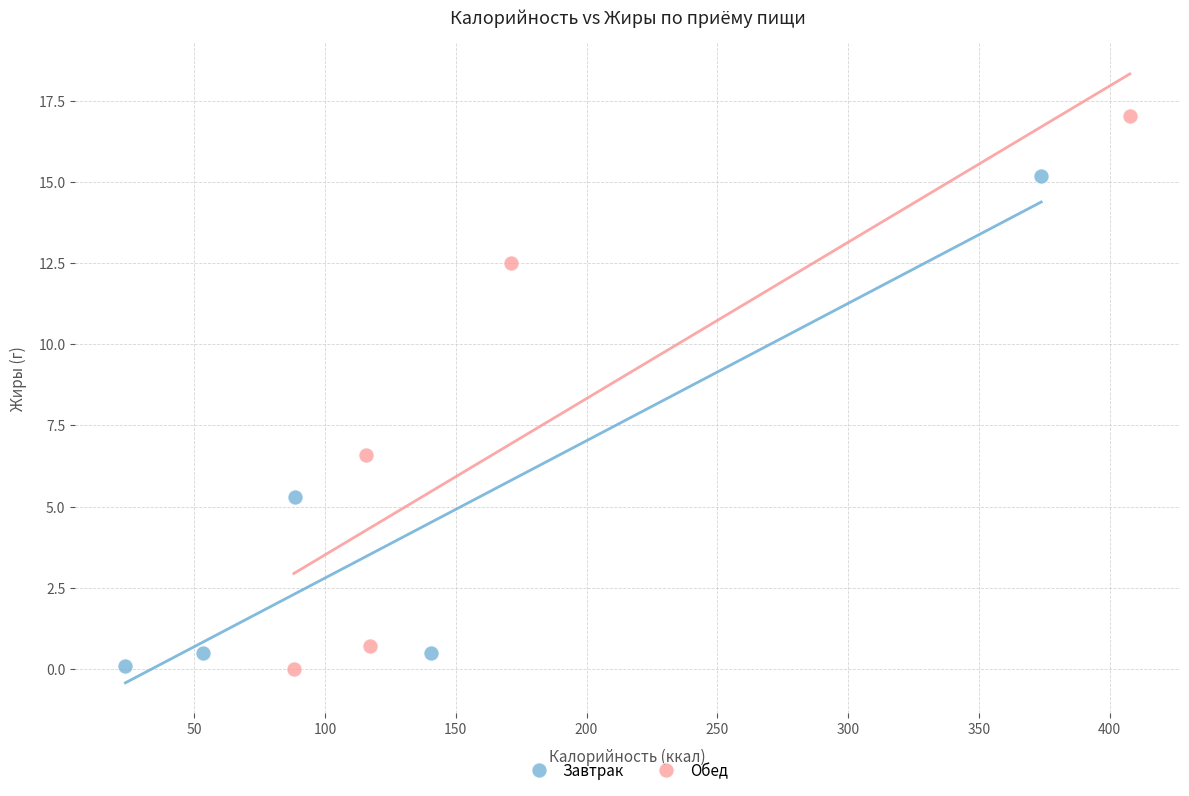

Which series has the largest Y range (max minus min)?

Обед